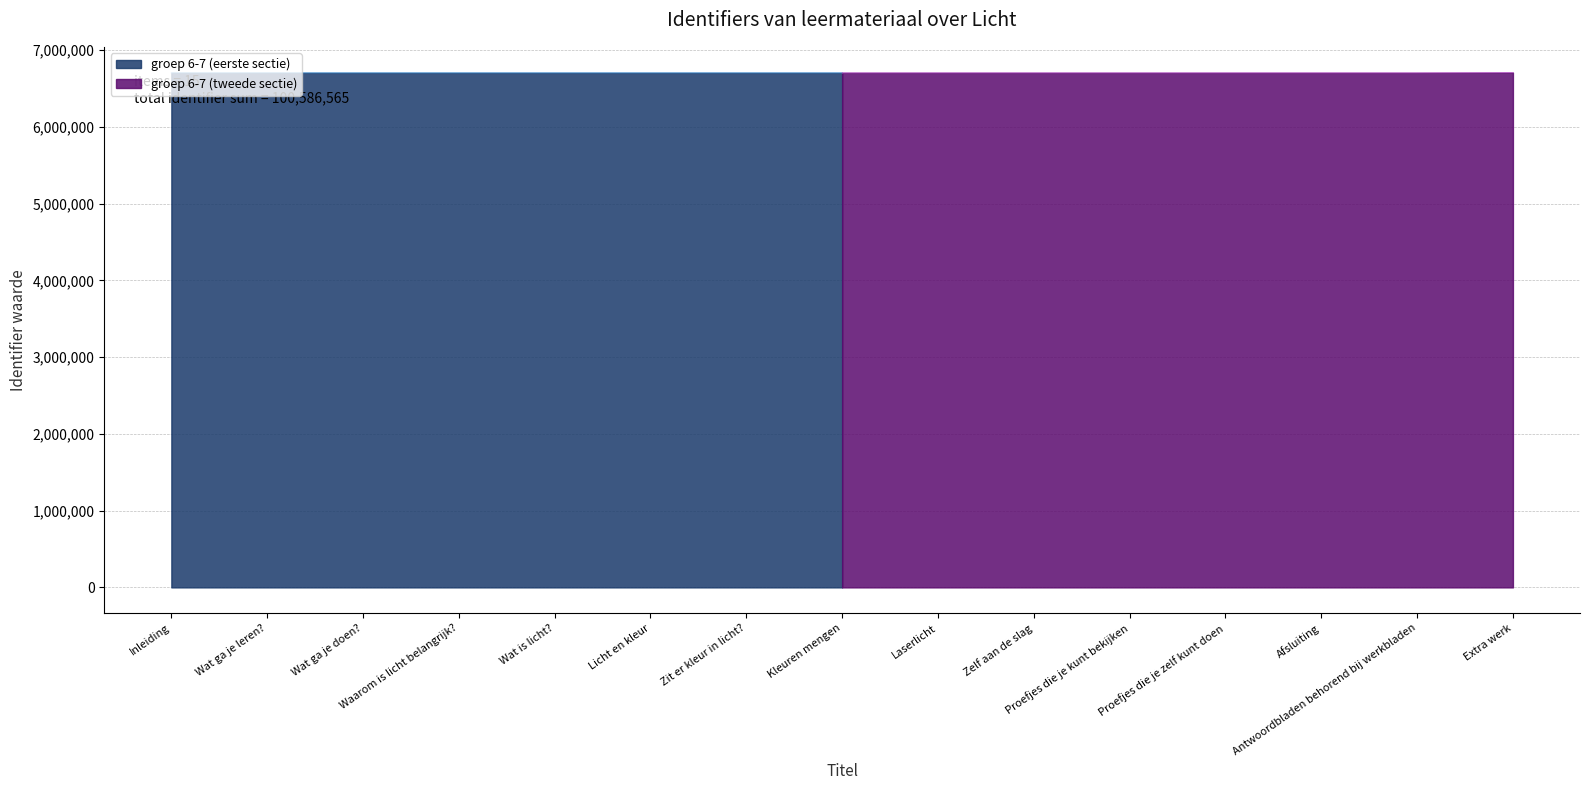

What is the difference between the maximum and minimum values?

3537